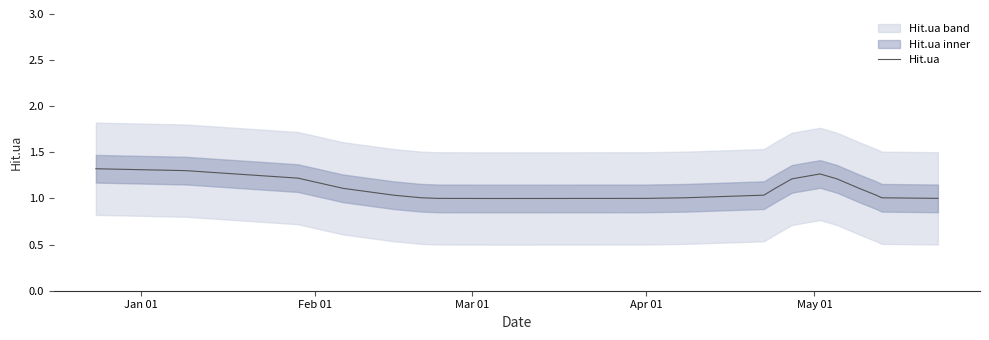

Reading left to right, extract all data points from this chart.

1.3	1.3	1.2	1.1	1.0	1.0	1.0	1.0	1.0	1.0	1.0	1.0	1.0	1.1	1.2	1.3	1.2	1.1	1.0	1.0	1.0